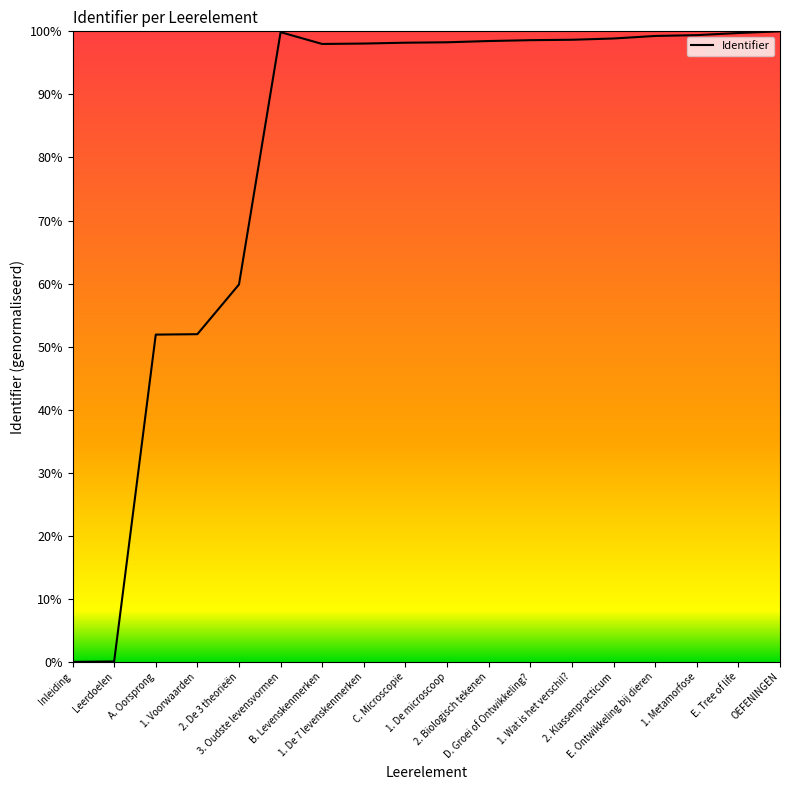

What is the label of the 8th point from the left?

1. De 7 levenskenmerken